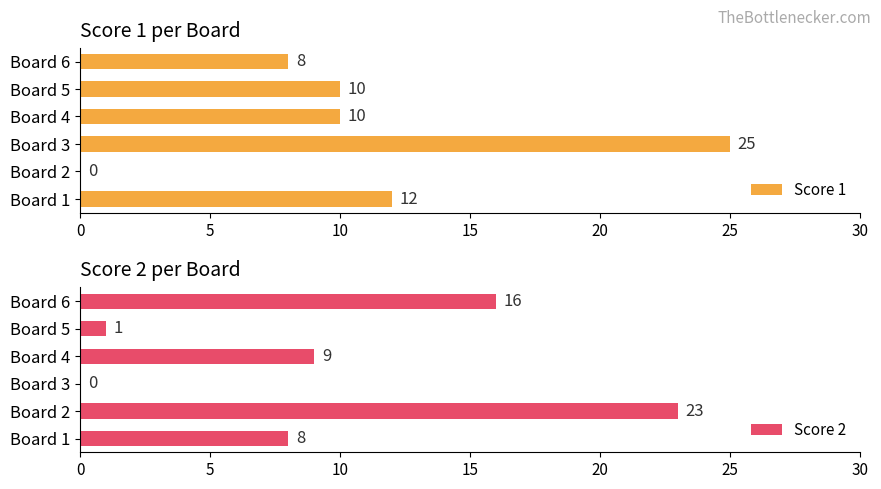

Is it true that Score 2 equals -16 at Board 3?

False